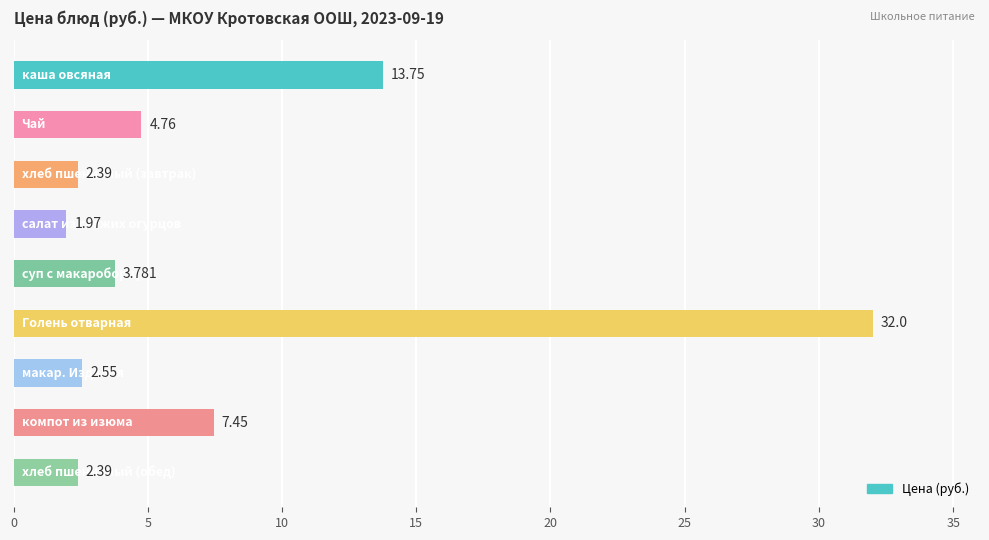

How many data points does each series have?

9